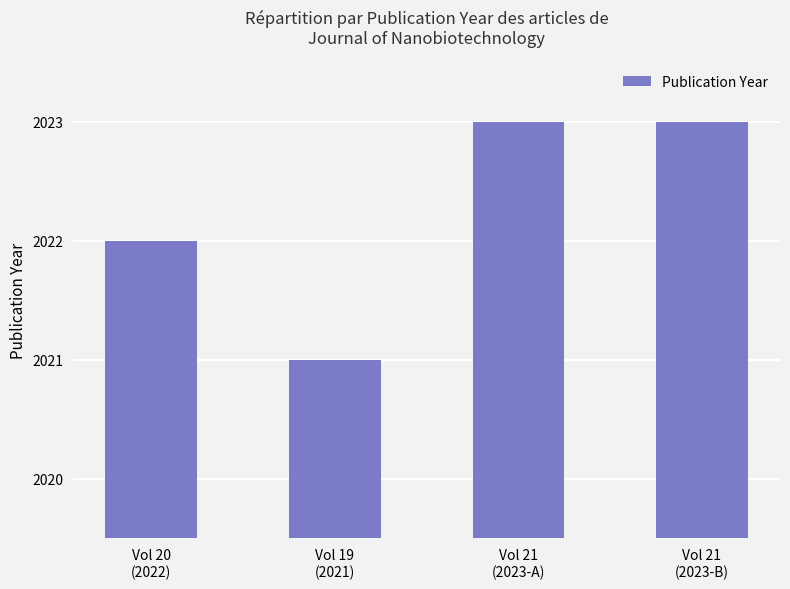

What is the average value?

2022